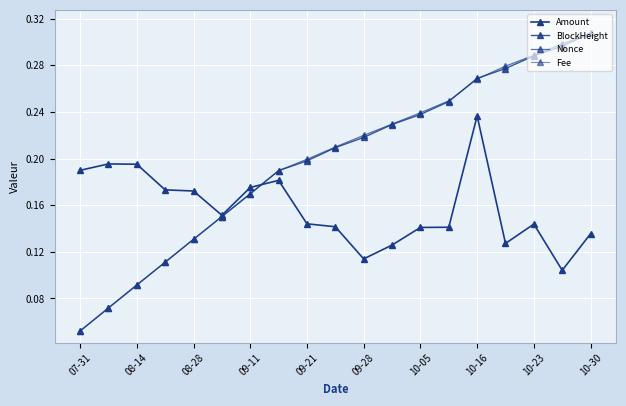

How many lines are shown in the chart?

4